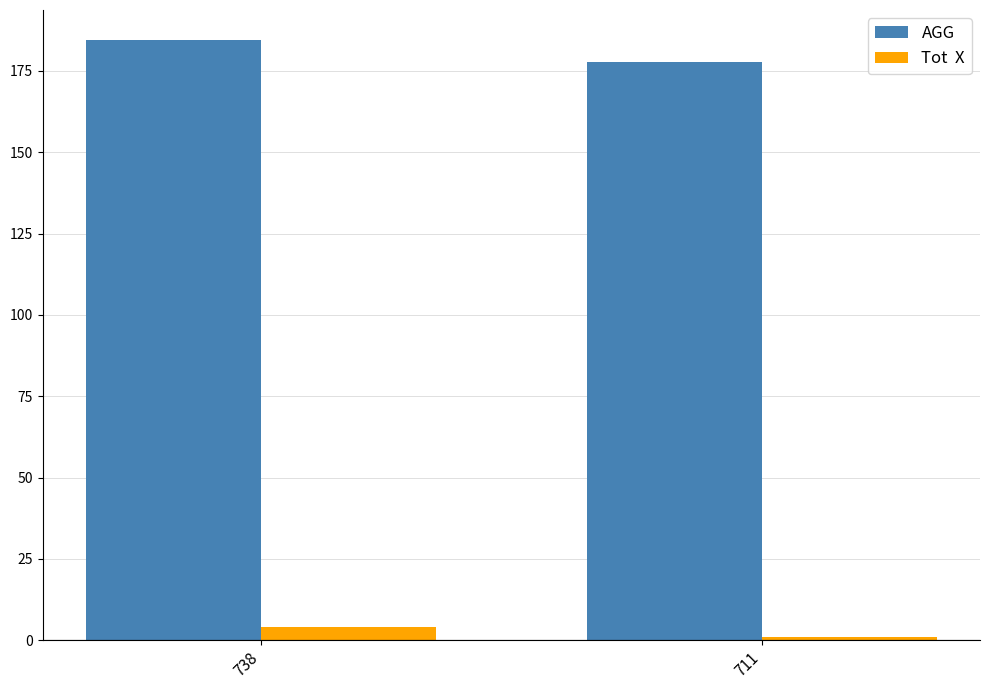

Does the chart contain any negative values?

No